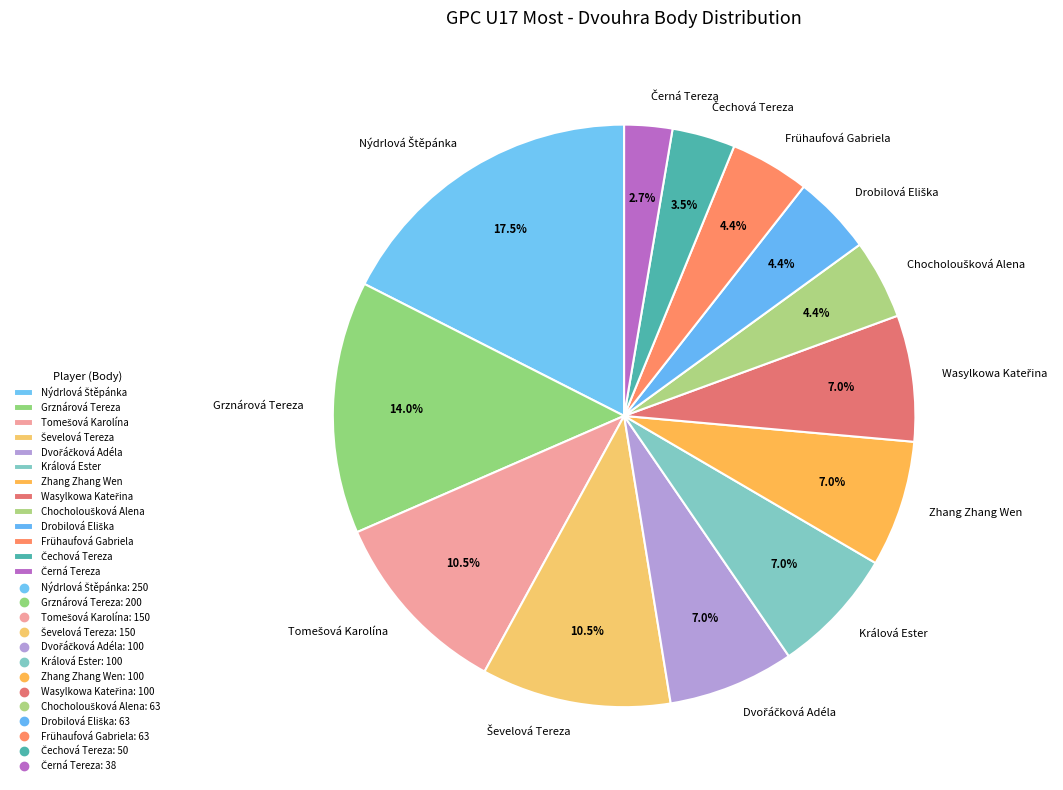

Does any single category account for the majority?

No